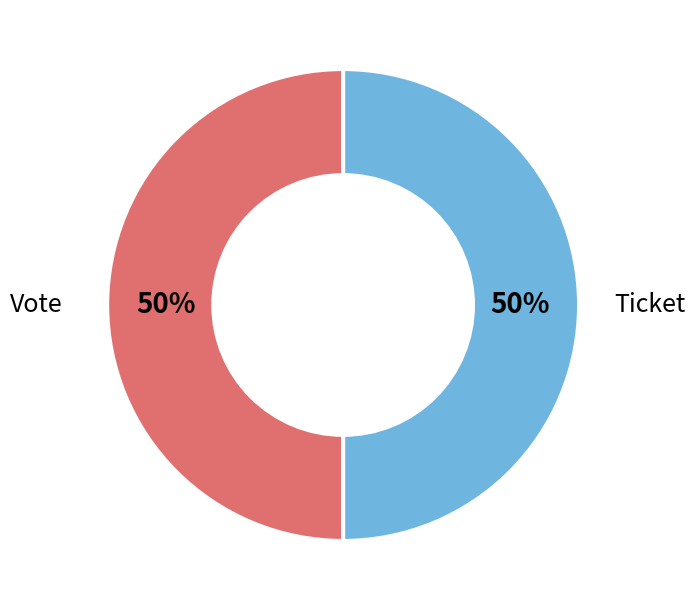

To the nearest percent, what is the average slice percentage?

50%